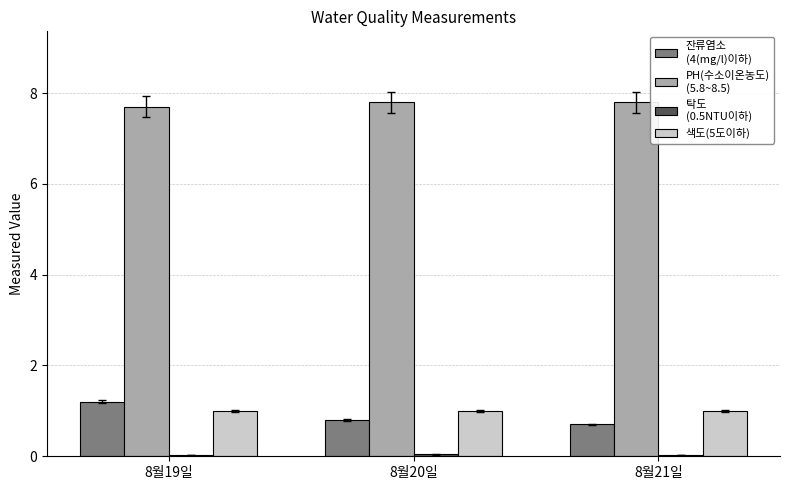

What is the greatest value displayed?

7.8